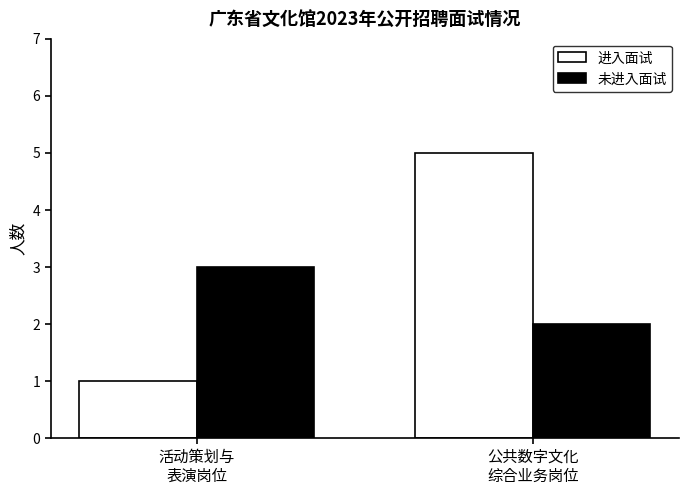

Which label corresponds to the smallest value in the chart?

活动策划与
表演岗位